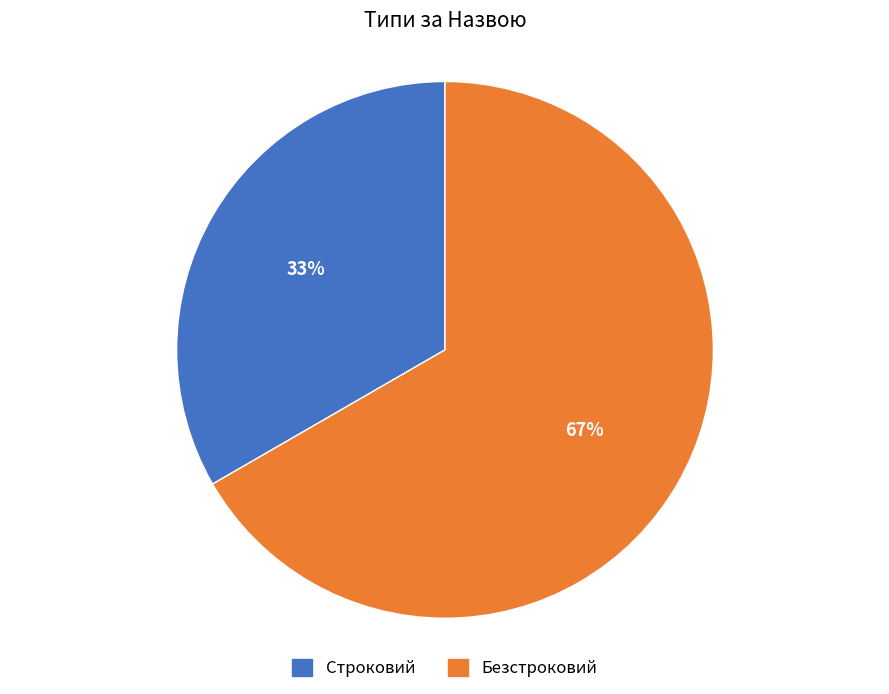

To the nearest percent, what is the combined percentage of Безстроковий and Строковий?

100%